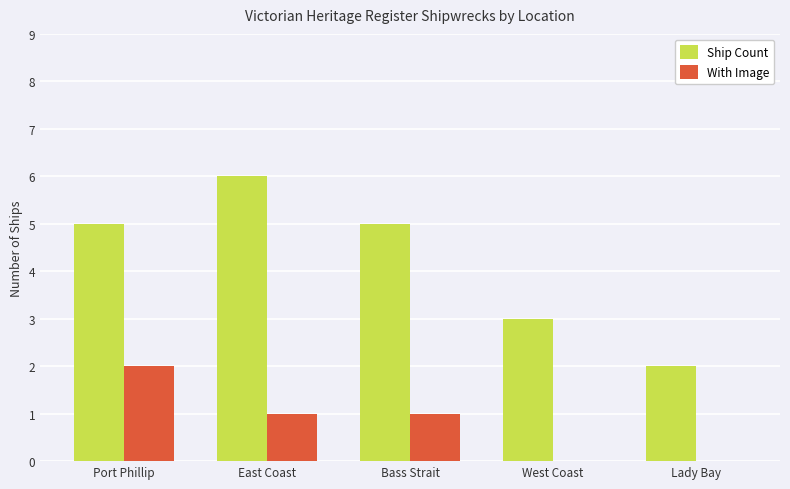

How many groups of bars are there?

5